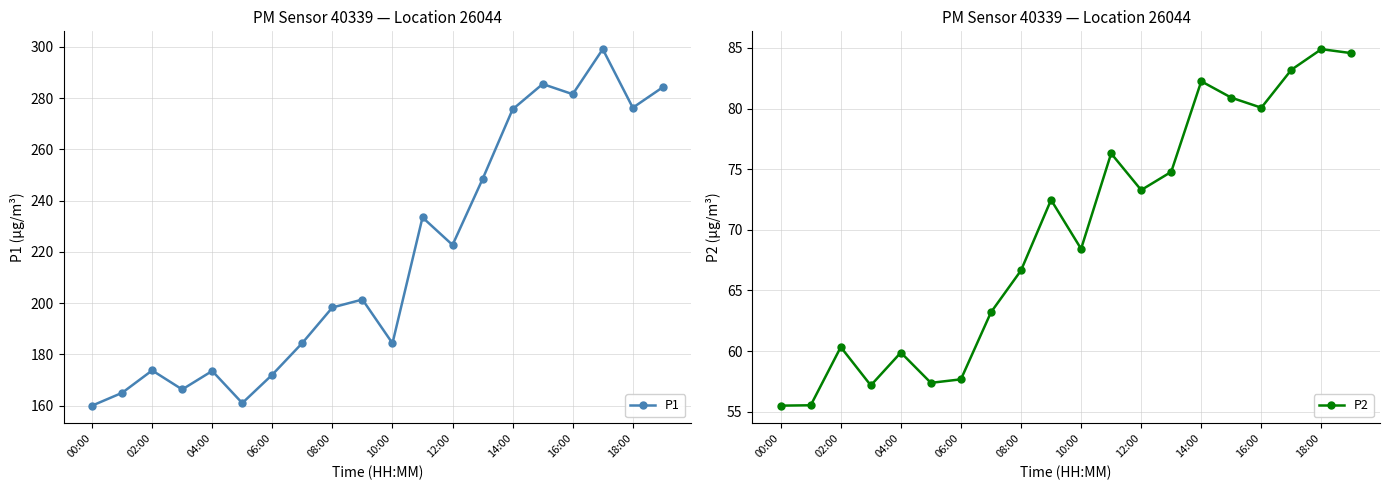

Is it true that P1 equals 315.8 at 12:00?

False